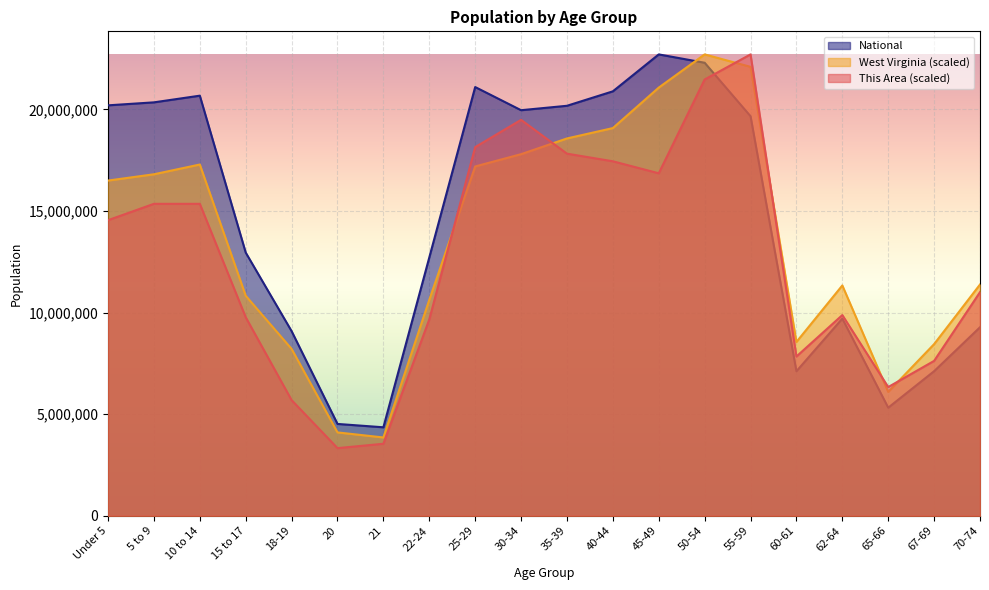

What is the spread (max minus min) of values at 67-69?

1332028.1